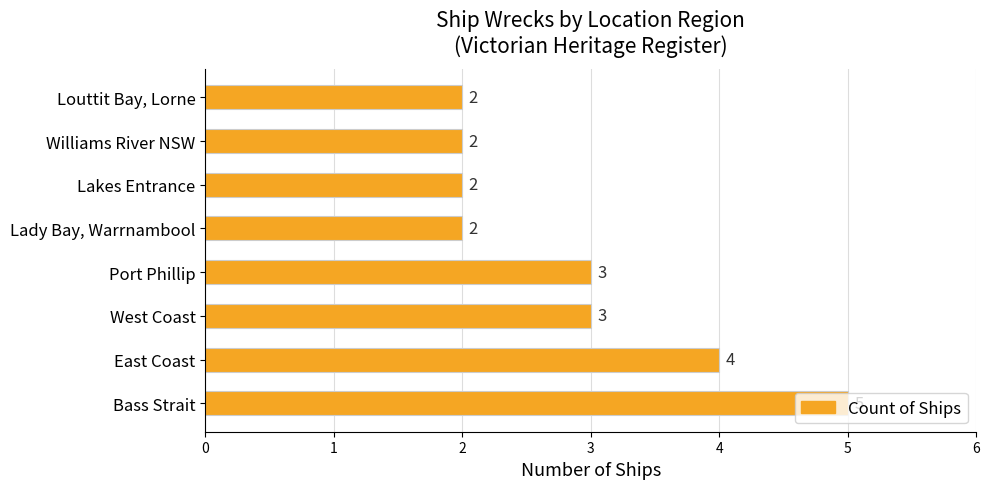

What is the ratio of the value at East Coast to the value at Bass Strait?

0.8